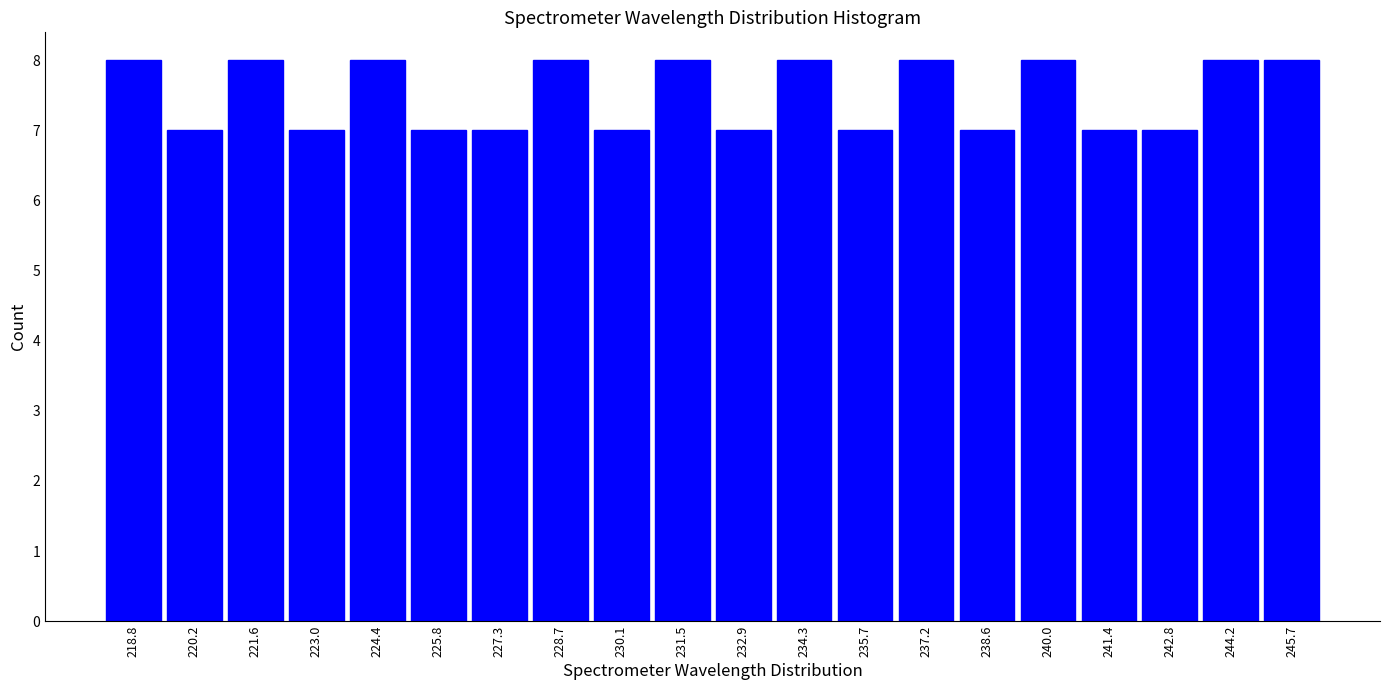

How tall is the bar that spans 220.8 to 222.4 on the x-axis? Neither the bar edges nor the heights are printed on the chart, so give them approximately, as read against the axes.

8